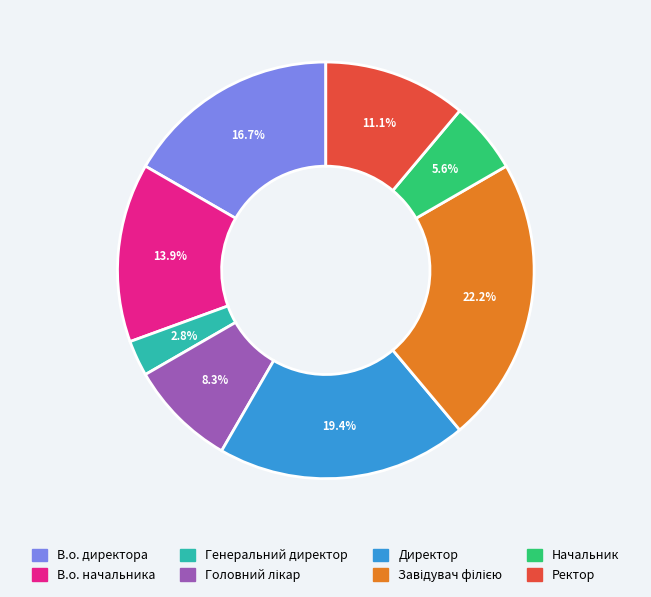

Which slice is the smallest?

Генеральний директор